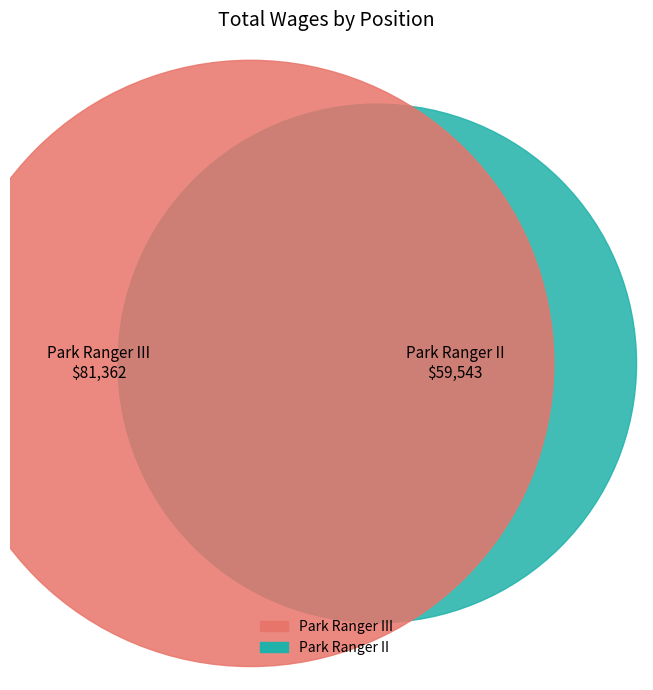

What percentage is the Park Ranger III slice, to the nearest percent?

58%